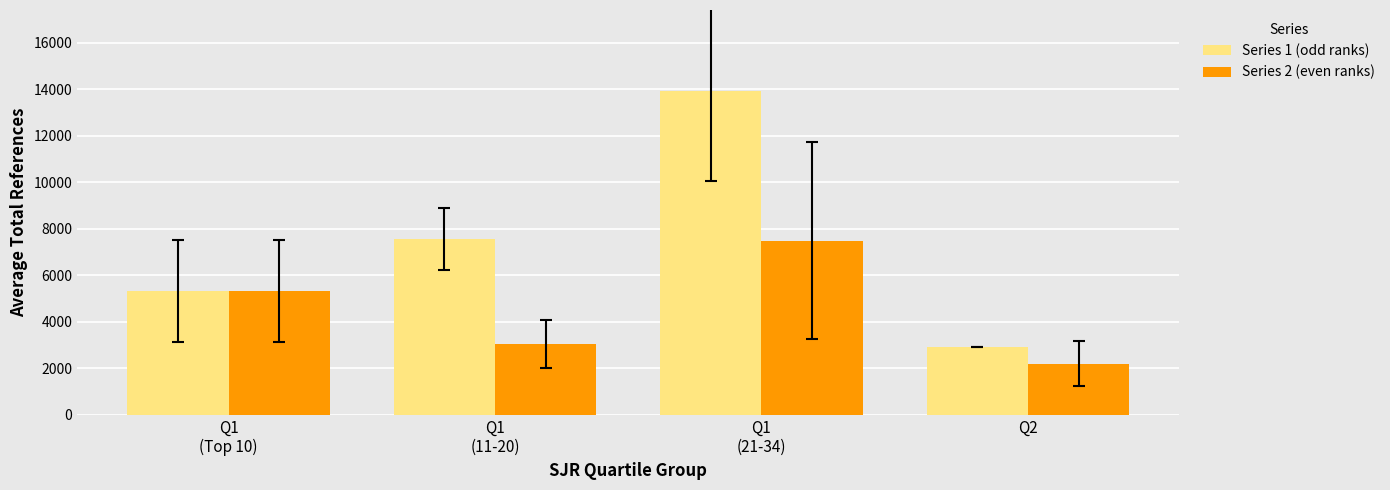

What is the label of the 3rd bar from the left?

Q1
(21-34)